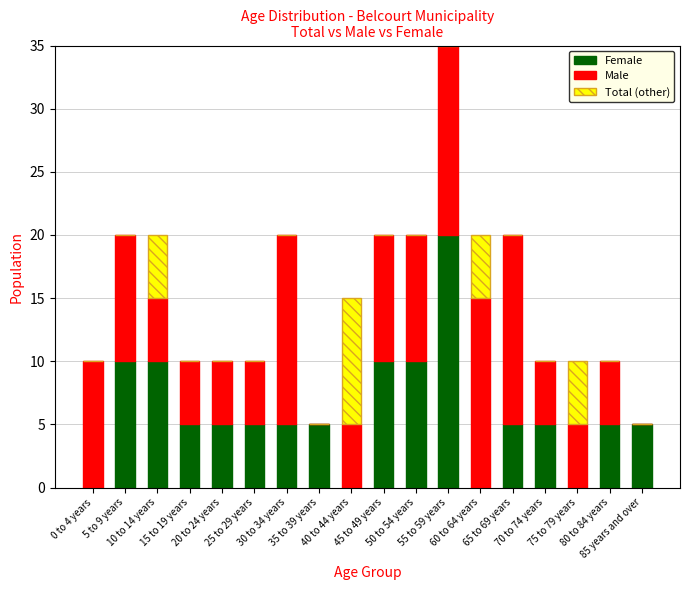

How many categories are shown in the chart?

18